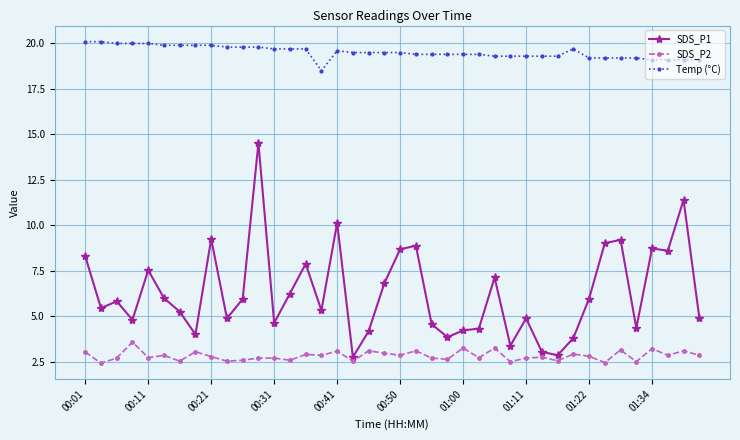

List the series in order of their peak value, lowest first.

SDS_P2, SDS_P1, Temp (°C)